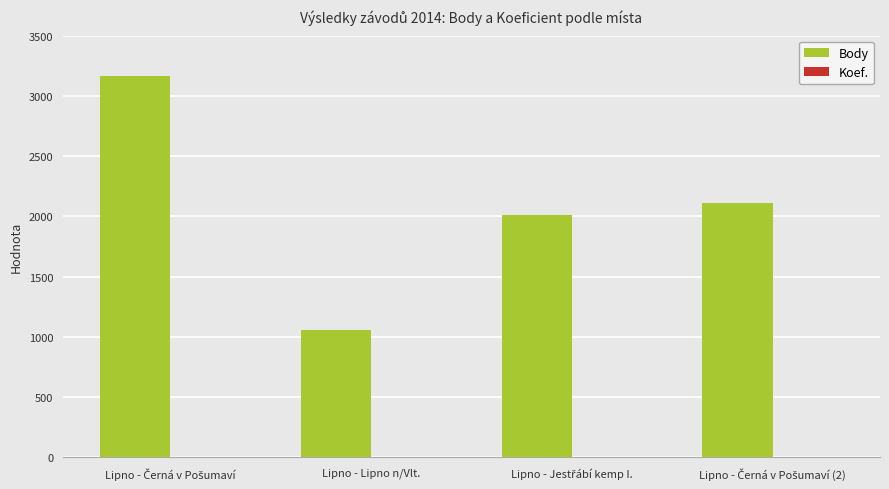

Which series has the largest total across all categories?

Body